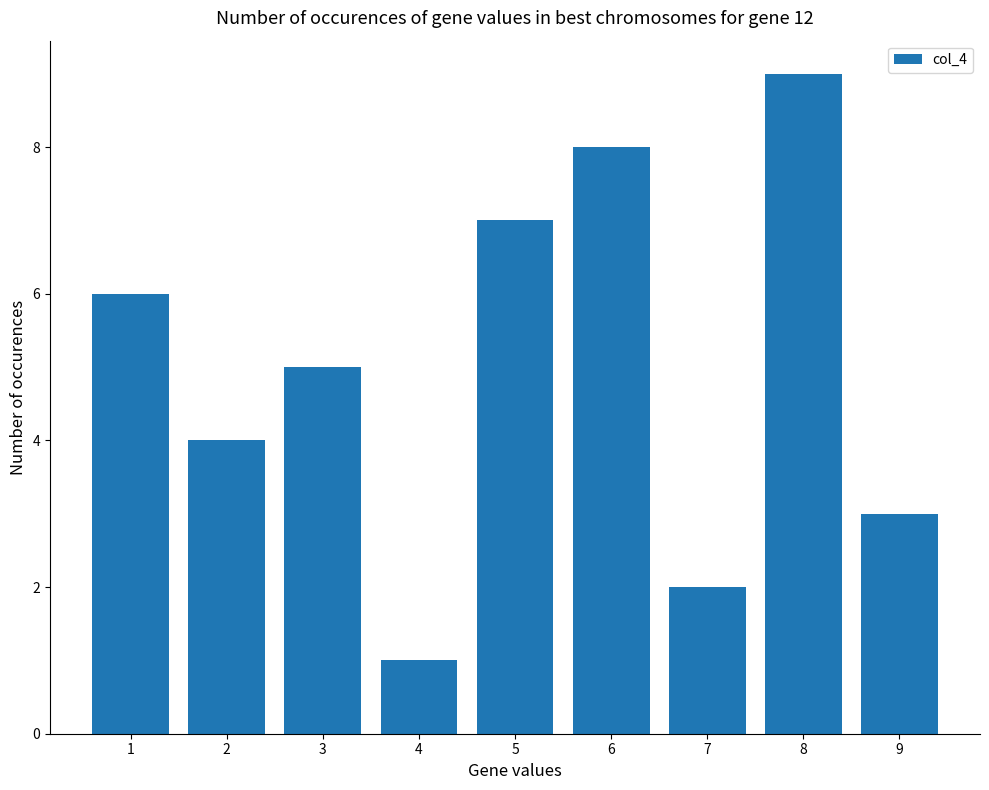

What is the change in value from 5 to 8?

+2